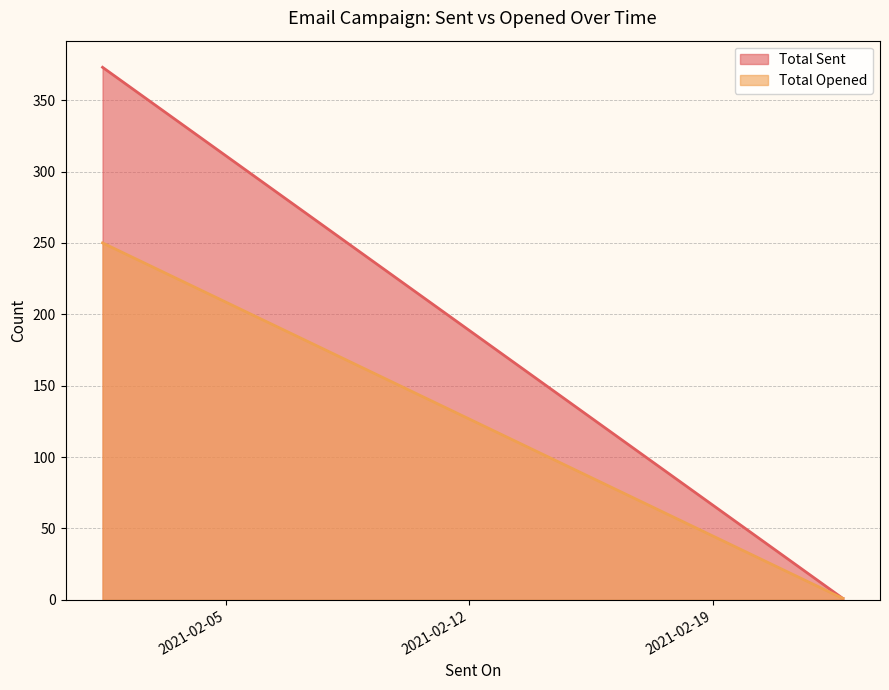

At which label is Total Sent closest to 187?

2021-02-01